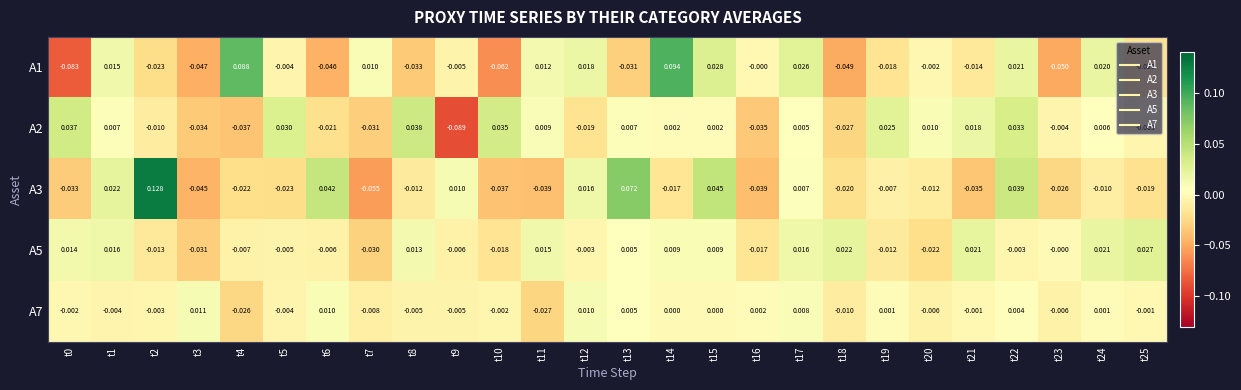

At t17, list the series in order from smallest to largest.

A2, A3, A7, A5, A1